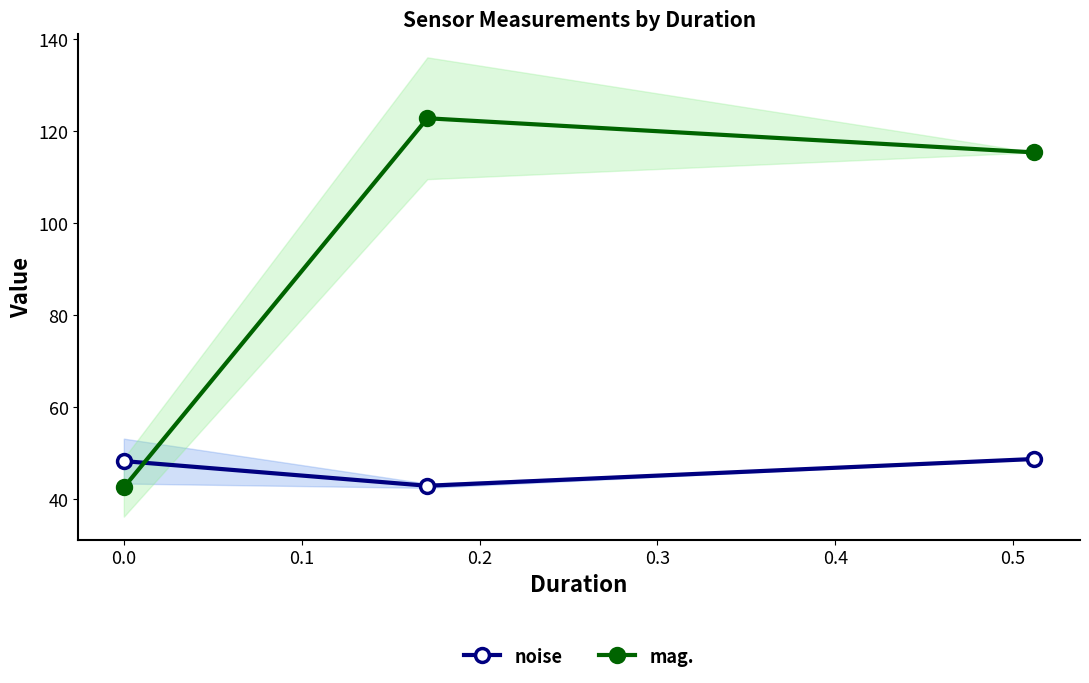

What is the lowest value of the mag. series?

42.5